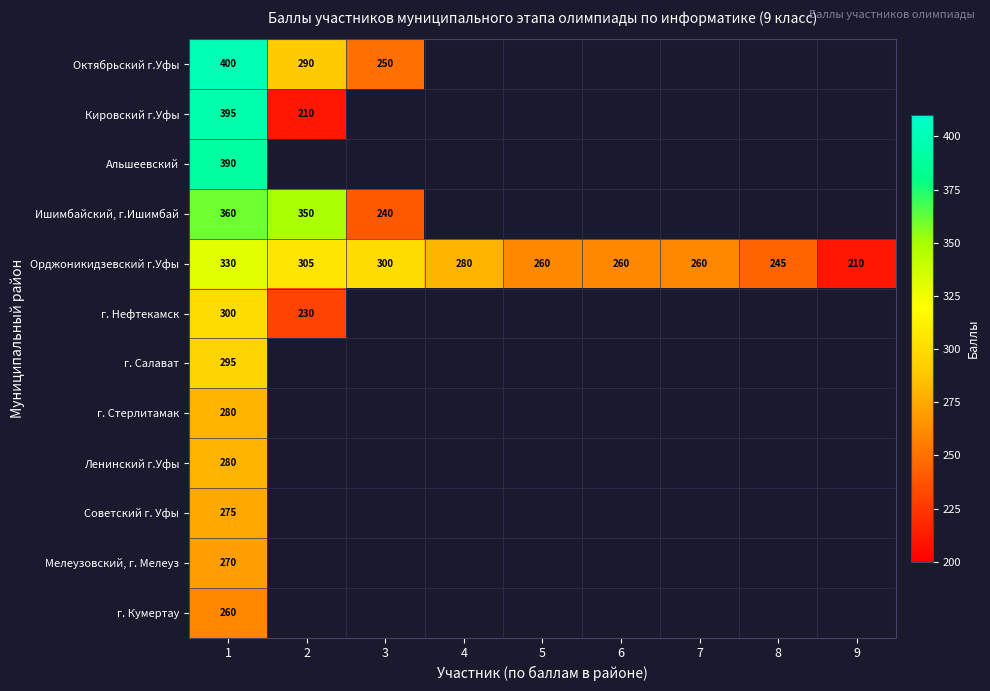

At which category is the sum across all series the highest?

1